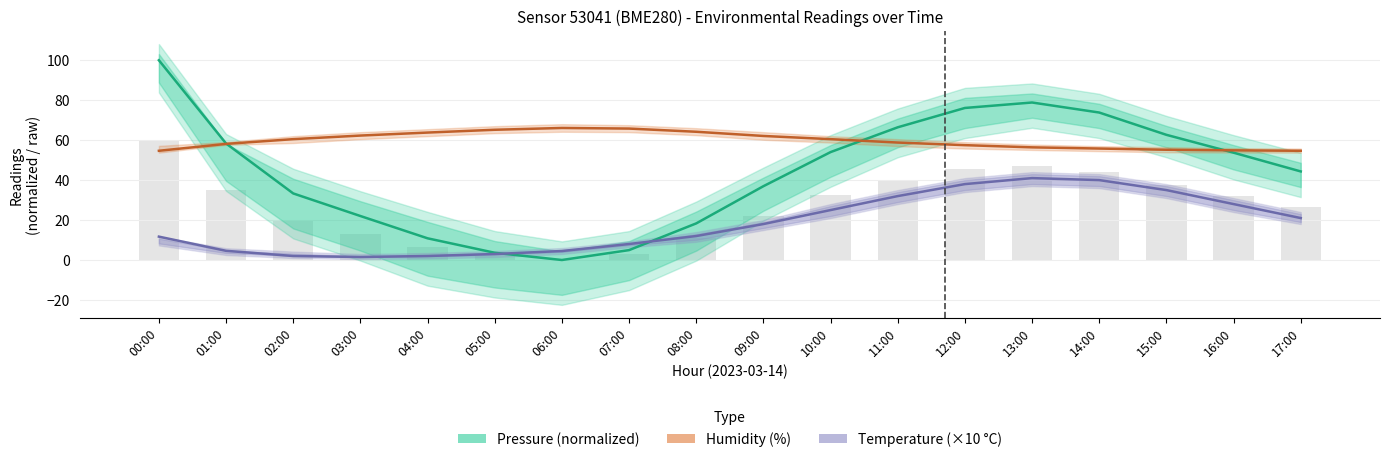

List the series in order of their peak value, lowest first.

Temperature (×10 °C), Humidity (%), Pressure (normalized)